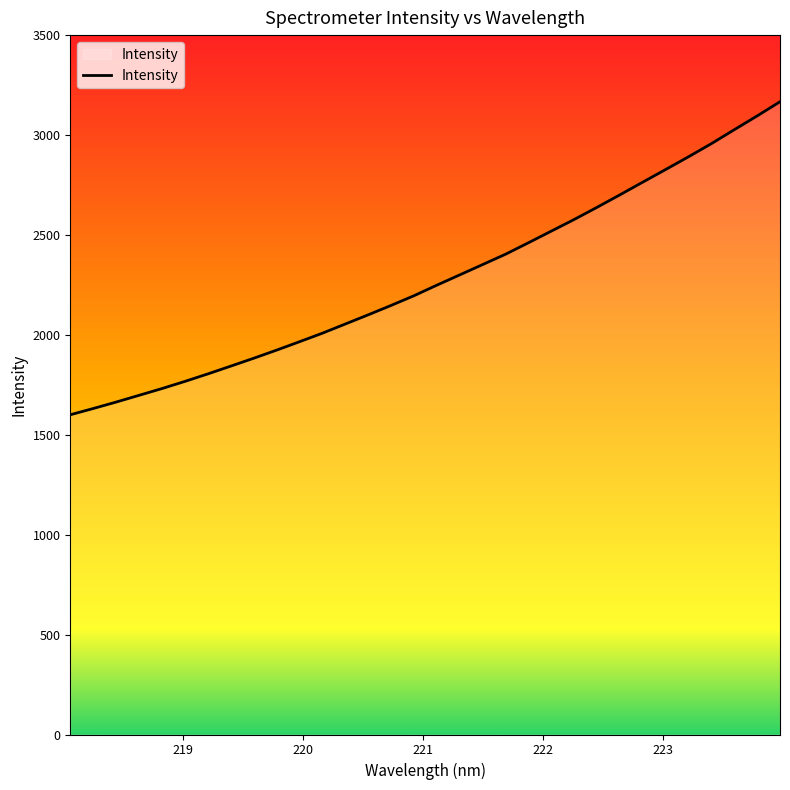

What is the difference between the maximum and minimum values?

1566.5